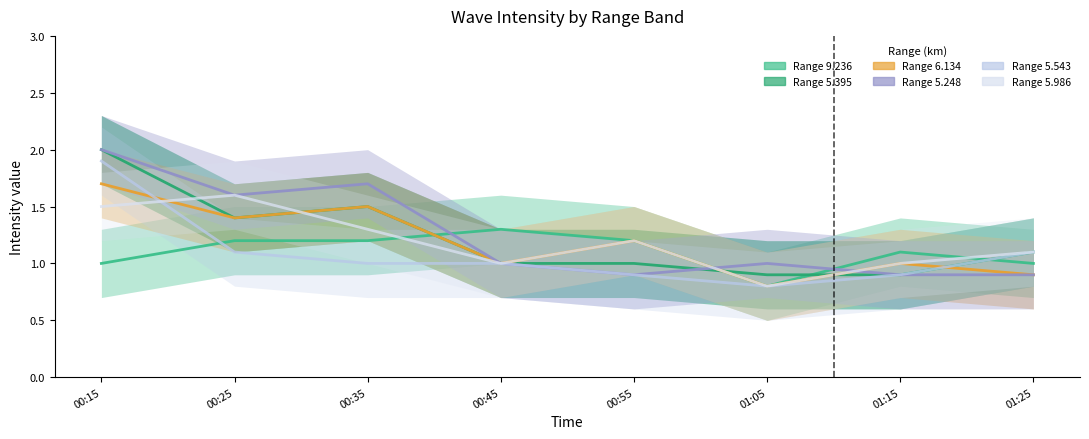

At which label is Mean 5.248 closest to 1?

00:45